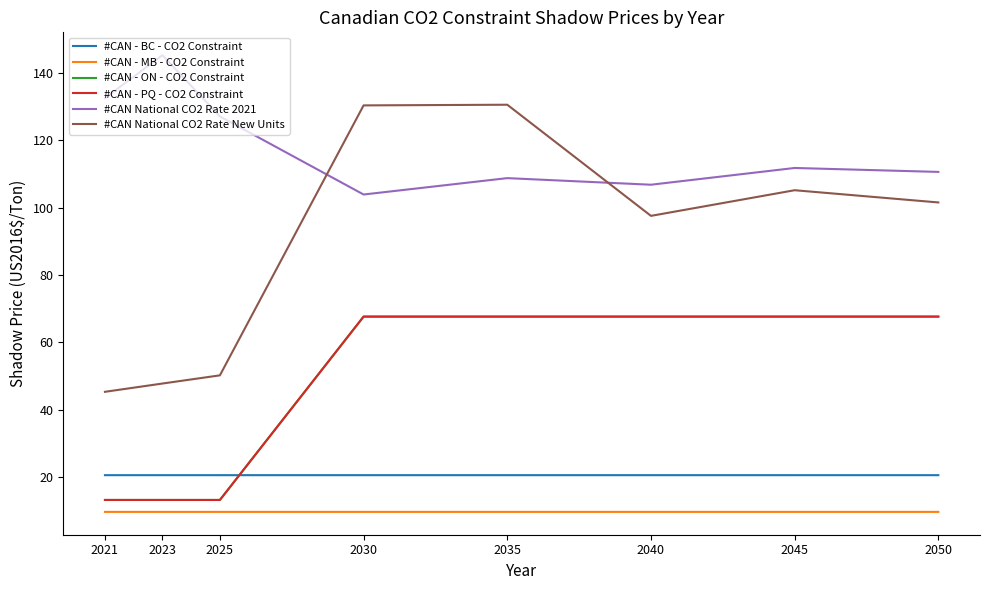

What is the total value across all series at 2050?

377.9